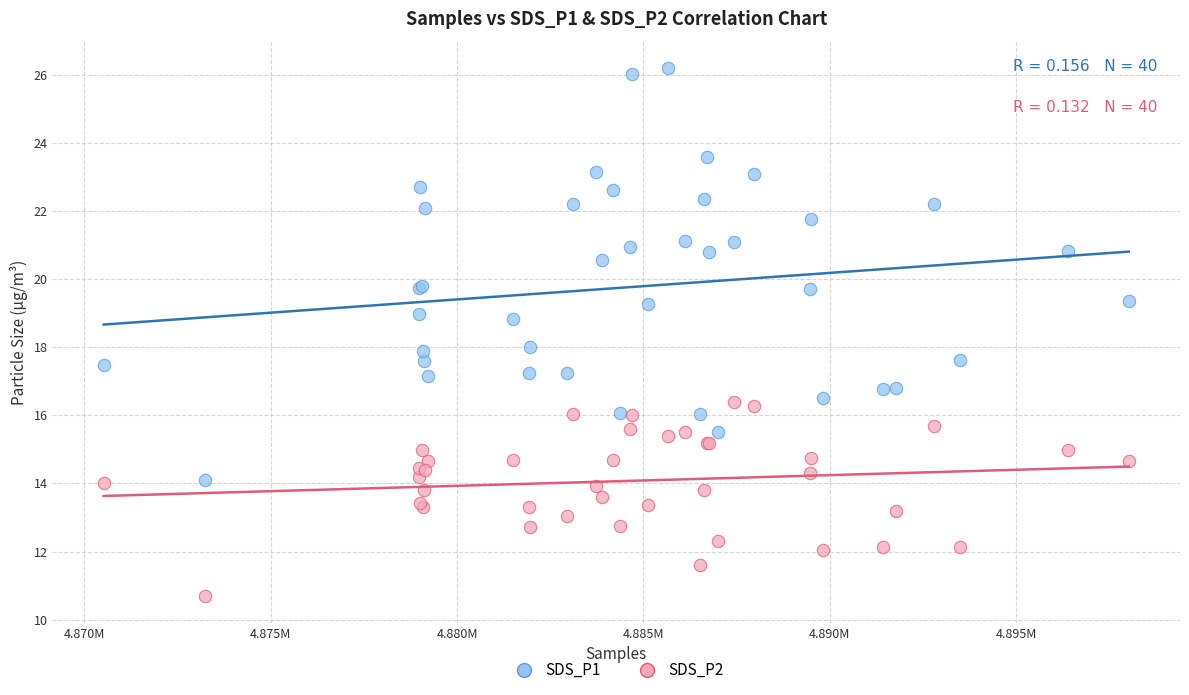

What is the X range (max minus min) for the scatter plot?

27496.0